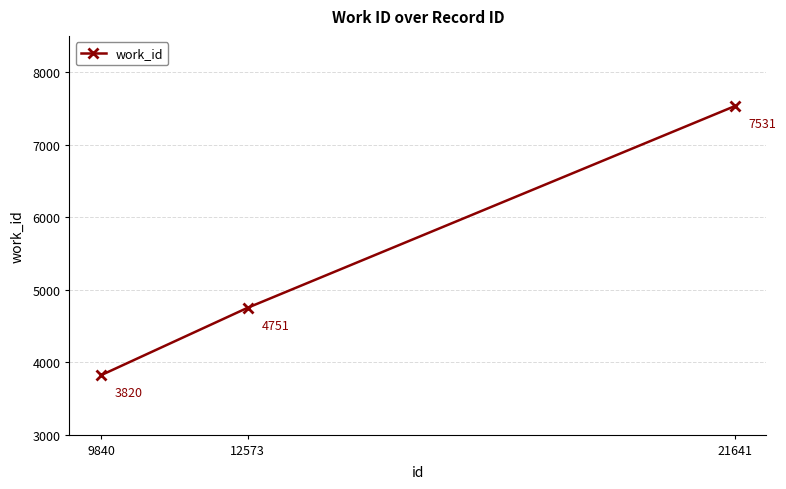

What is the change in value from 9840 to 21641?

+3711